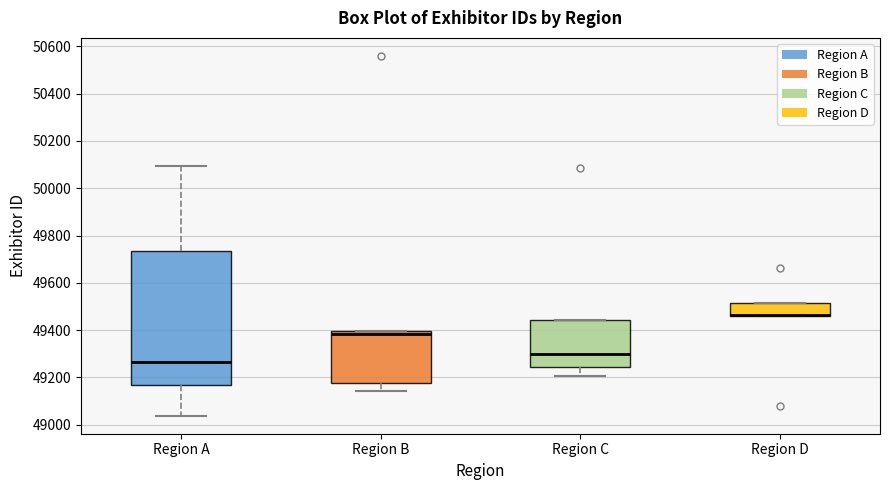

Where is the lower edge of the box for Region B on the y-axis? The values are not printed on the chart, so give them approximately, as read against the axis.

49180